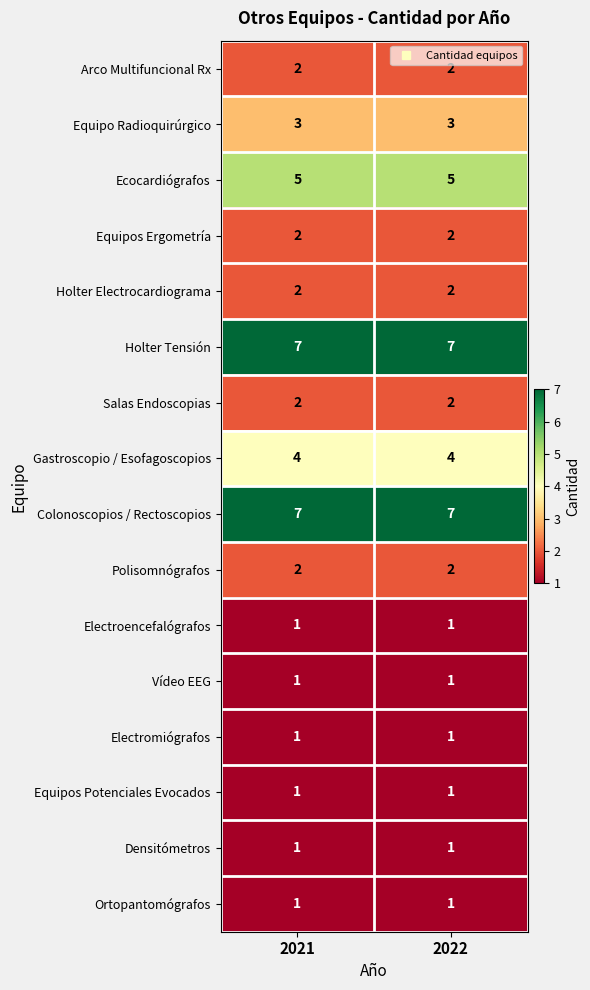

True or false: Equipos Ergometría has a value of 1 at 2021.

False